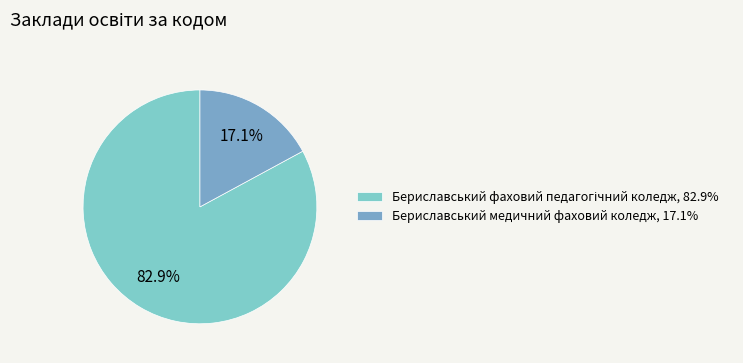

Between Бериславський фаховий педагогічний коледж and Бериславський медичний фаховий коледж, which is larger?

Бериславський фаховий педагогічний коледж